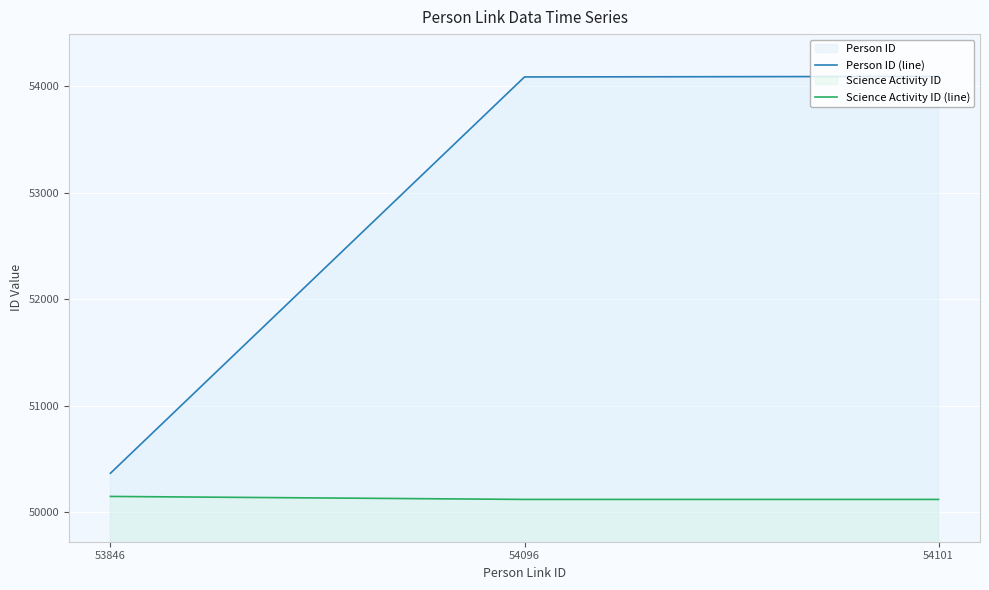

Reading right to left, extract all data points from this chart.

Person ID (line): 54091	54086	50364
Science Activity ID (line): 50118	50118	50146